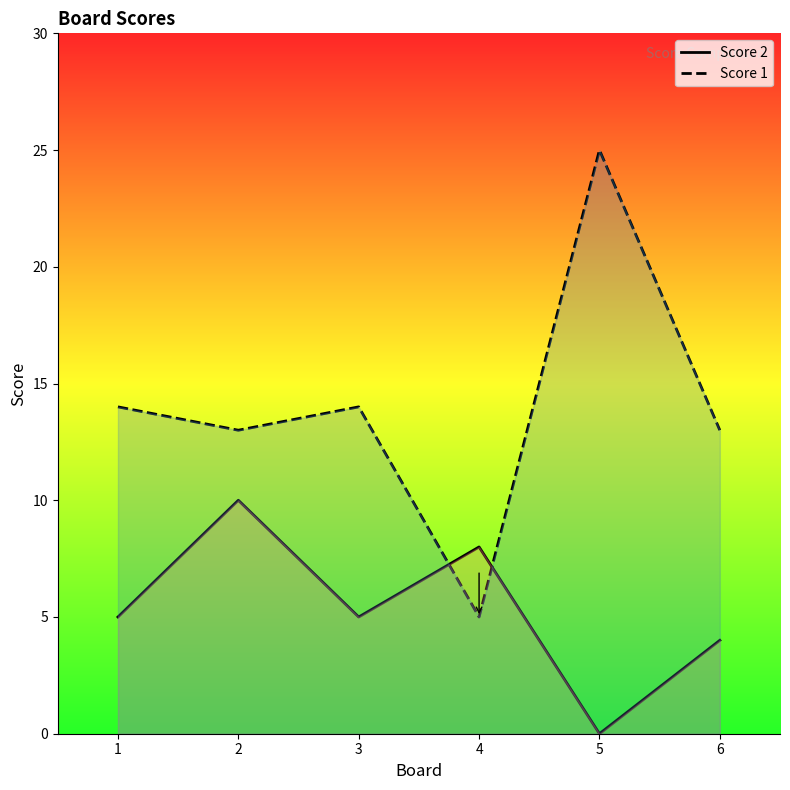

What is the difference between the second highest and minimum values in the Score 1 series?

9